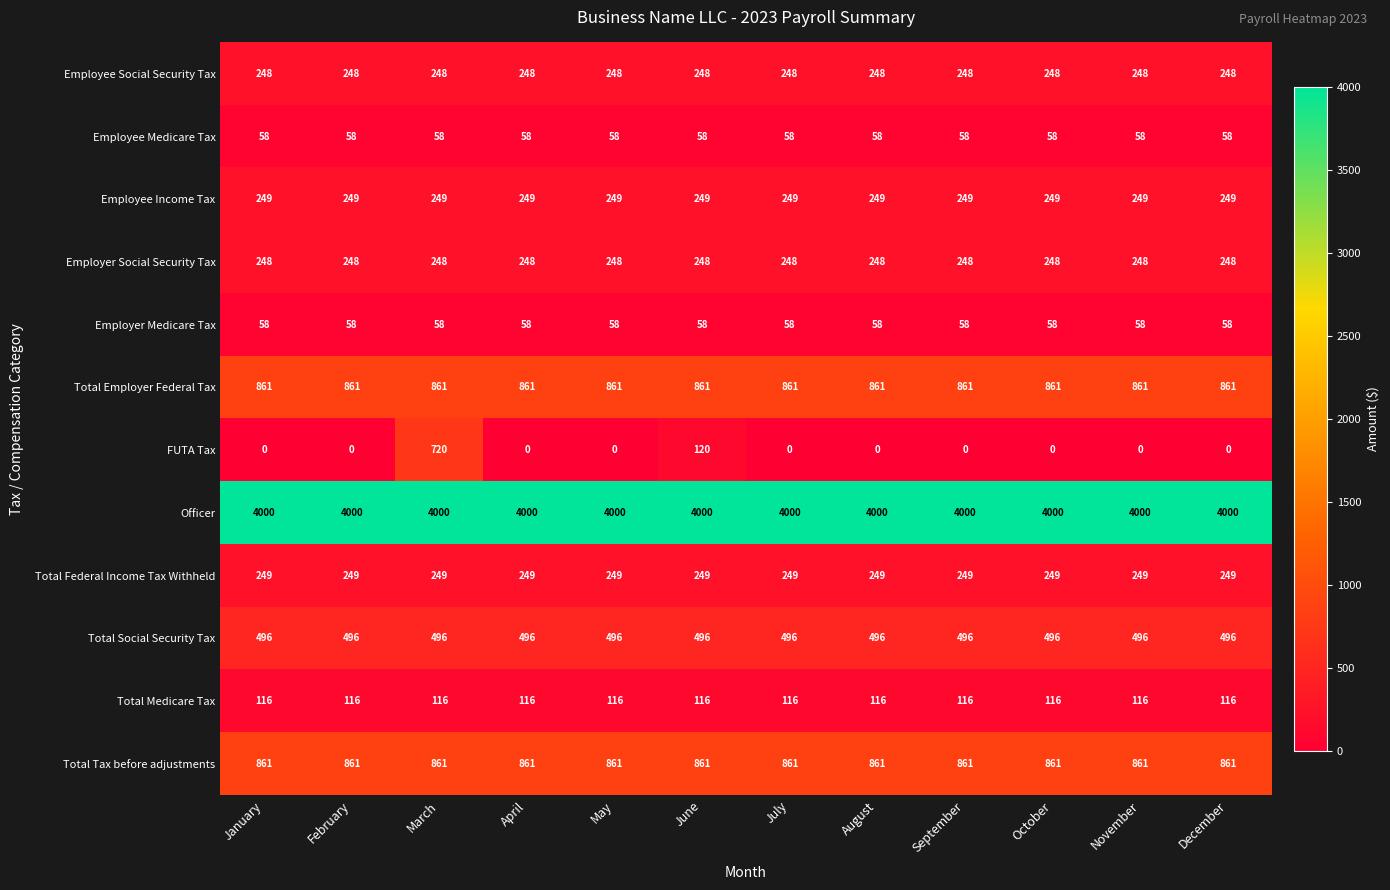

At which category is the sum across all series the highest?

March